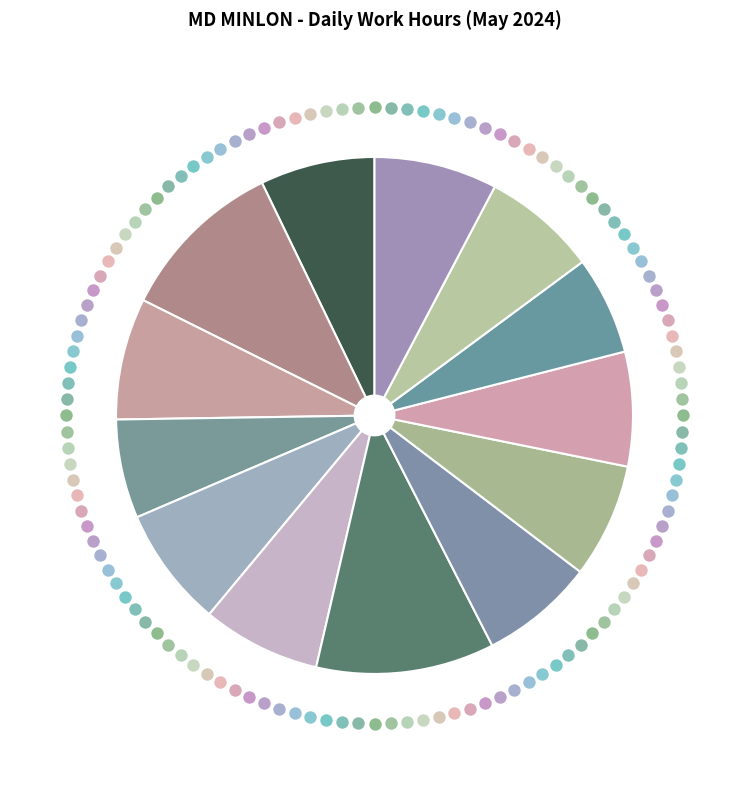

To the nearest percent, what portion does Day 10 represent?

7%